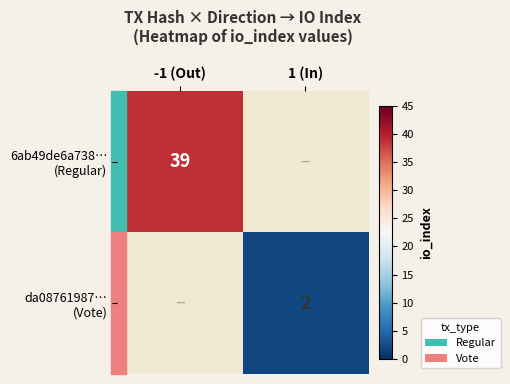

Which label corresponds to the largest value in the chart?

-1 (Out)